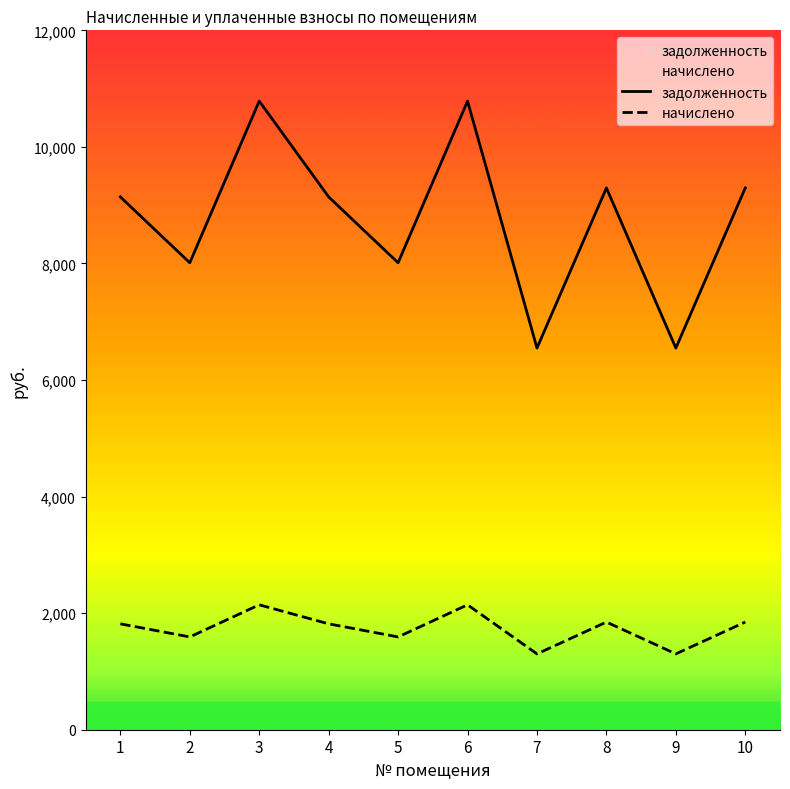

True or false: начислено and задолженность intersect in this chart.

False